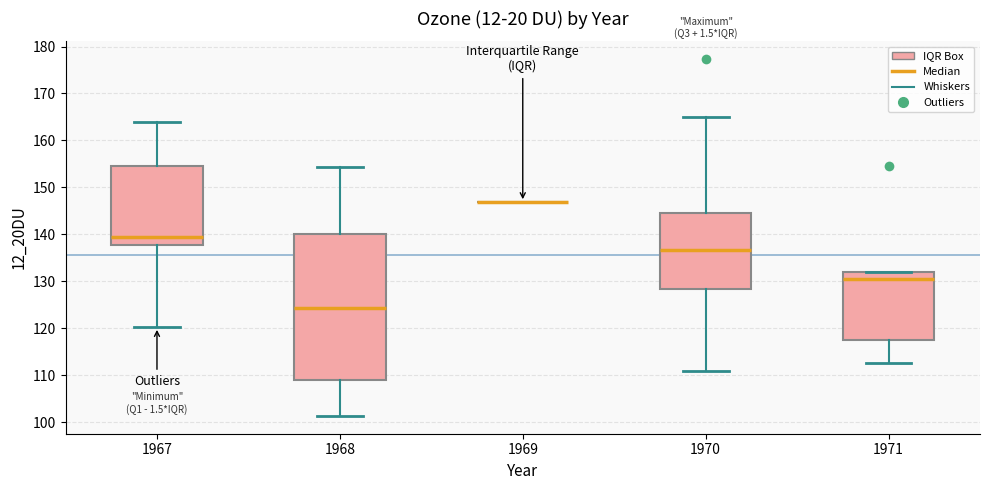

Comparing the boxes themselves (not the whiskers), which one is the tallest?

1968